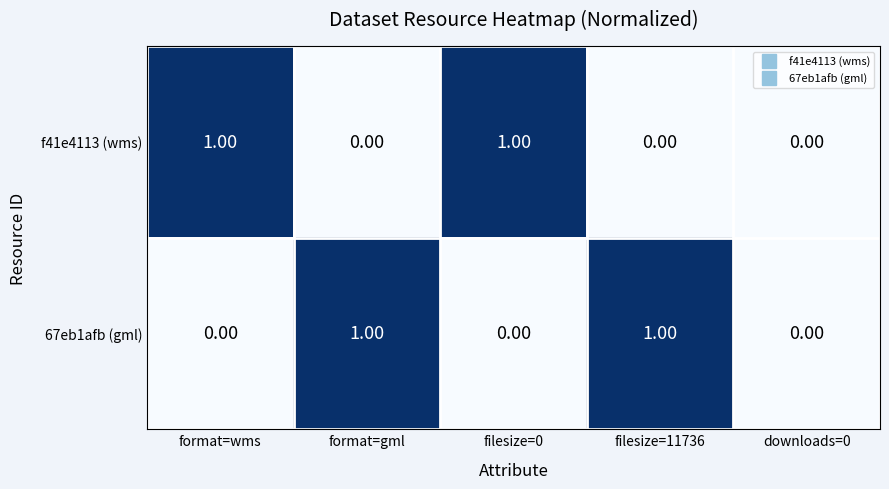

Is the value of f41e4113 (wms) at format=gml greater than the value of 67eb1afb (gml) at format=gml?

No